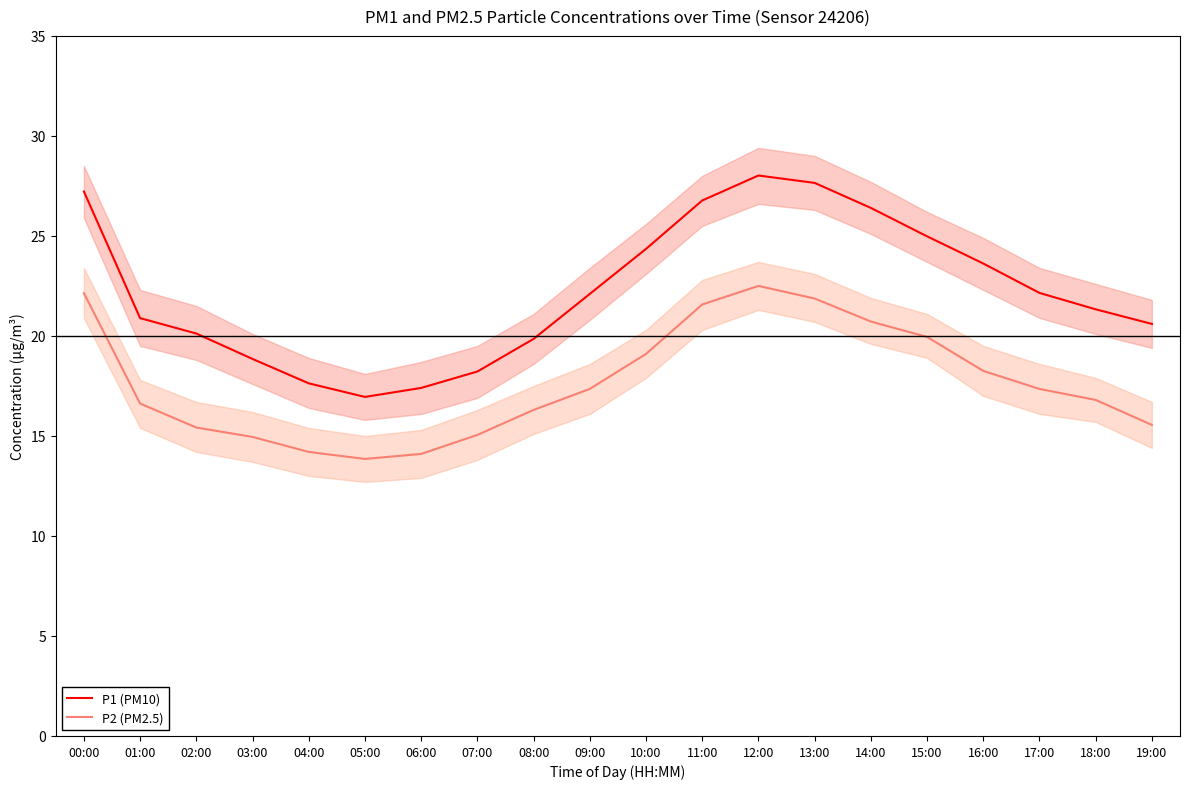

True or false: P2 (PM2.5) and P1 (PM10) cross at least once.

False